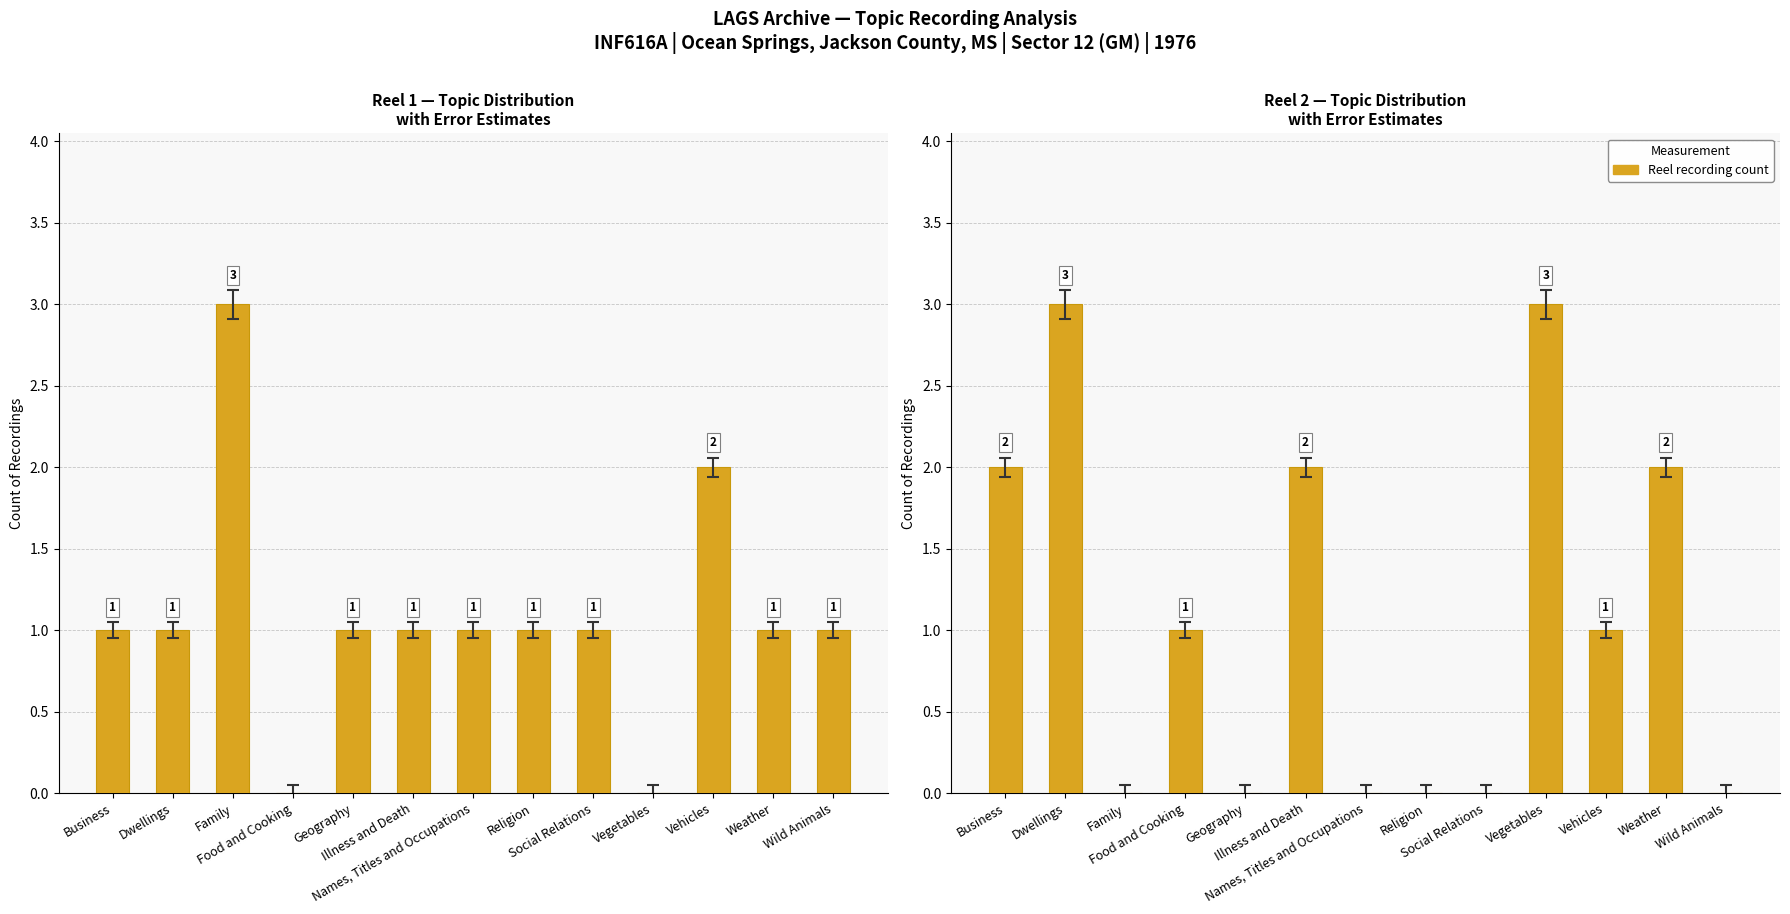

Reading left to right, extract all data points from this chart.

Reel 1: 1	1	3	0	1	1	1	1	1	0	2	1	1
Reel 2: 2	3	0	1	0	2	0	0	0	3	1	2	0